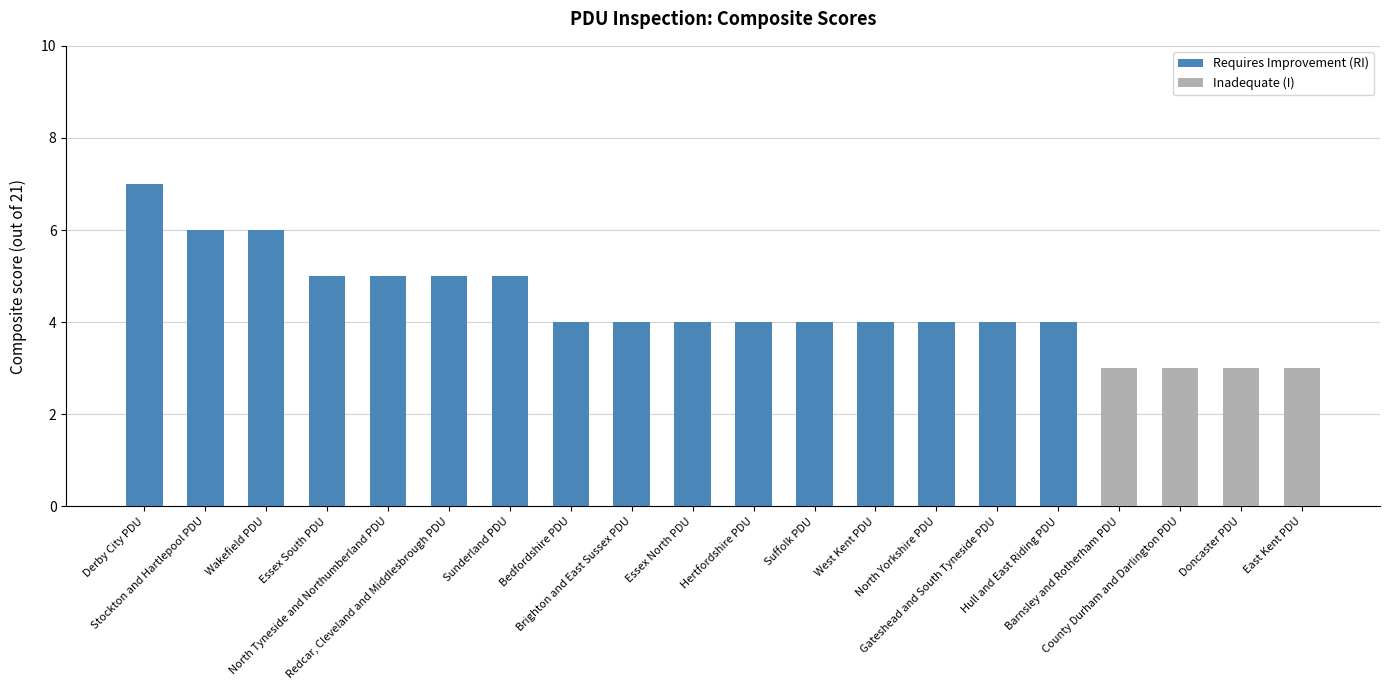

Rank the categories by value from highest to lowest.

Derby City PDU, Stockton and Hartlepool PDU, Wakefield PDU, Essex South PDU, North Tyneside and Northumberland PDU, Redcar, Cleveland and Middlesbrough PDU, Sunderland PDU, Bedfordshire PDU, Brighton and East Sussex PDU, Essex North PDU, Hertfordshire PDU, Suffolk PDU, West Kent PDU, North Yorkshire PDU, Gateshead and South Tyneside PDU, Hull and East Riding PDU, Barnsley and Rotherham PDU, County Durham and Darlington PDU, Doncaster PDU, East Kent PDU